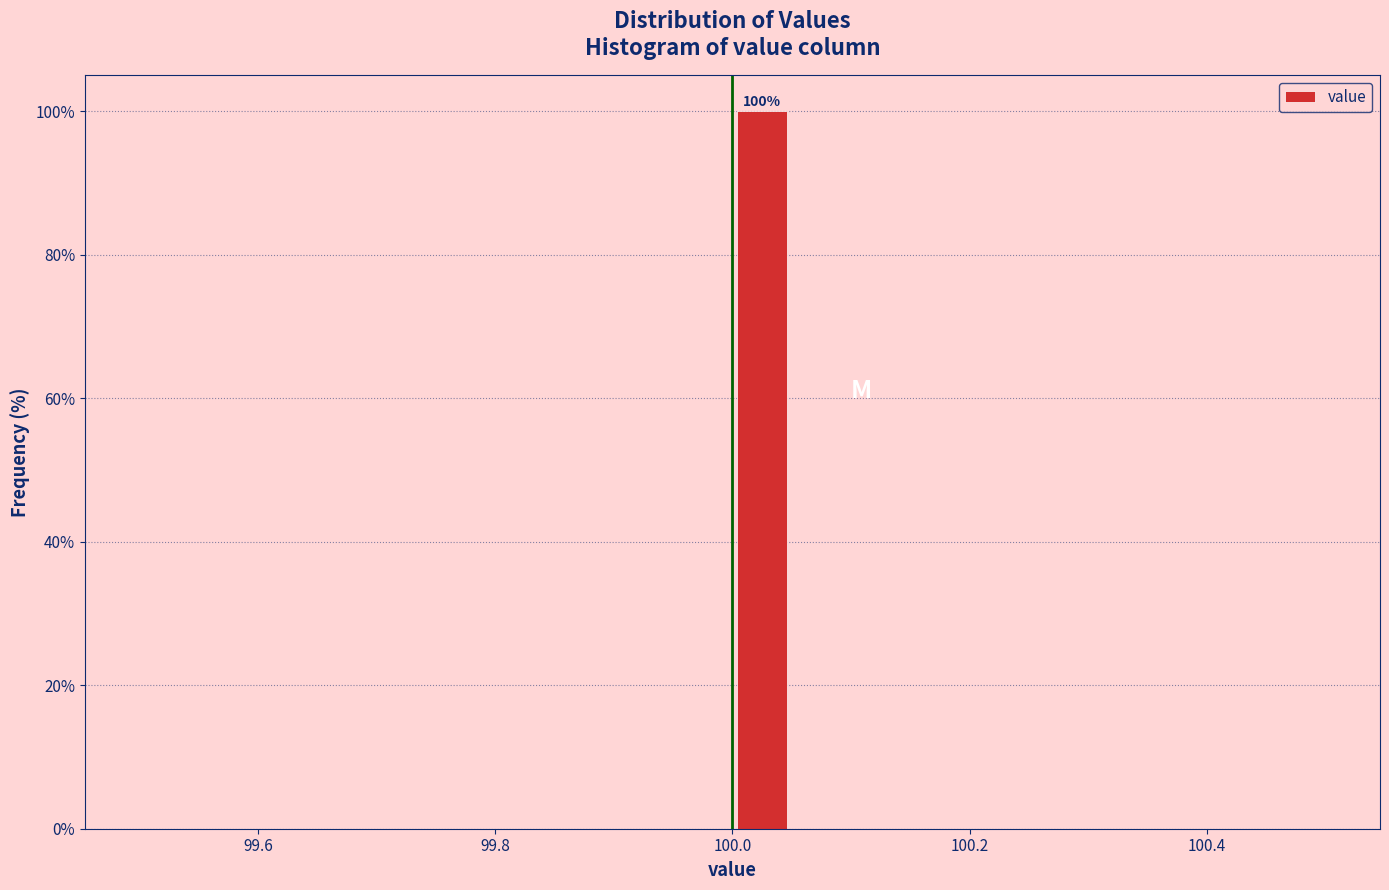

Read against the x-axis, roughly where is the centre of the tallest bar?

100.02